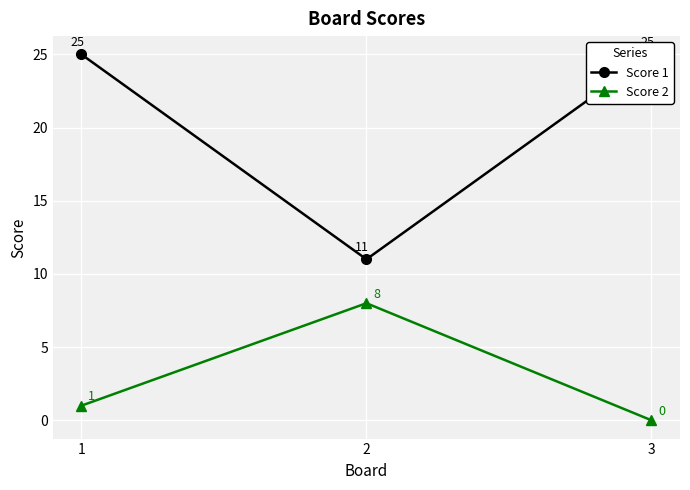

How many data points in Score 2 are less than 1?

1